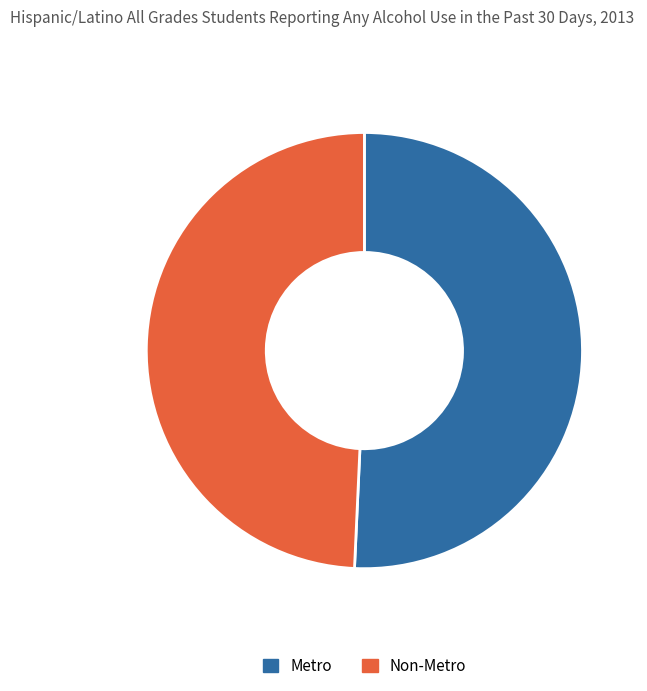

Approximately how many times larger is the value at Non-Metro compared to Metro?

1.0